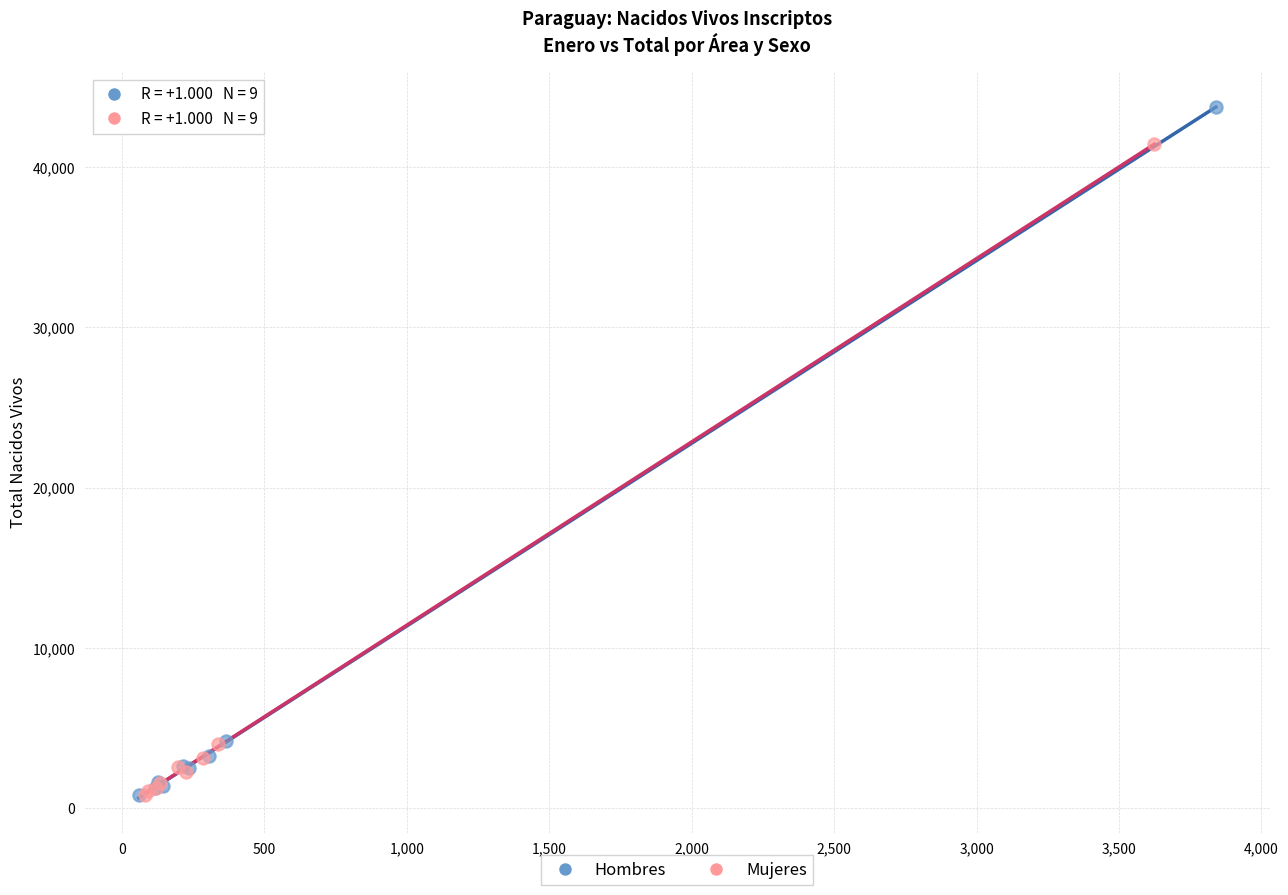

Which series reaches the maximum Y coordinate?

Hombres